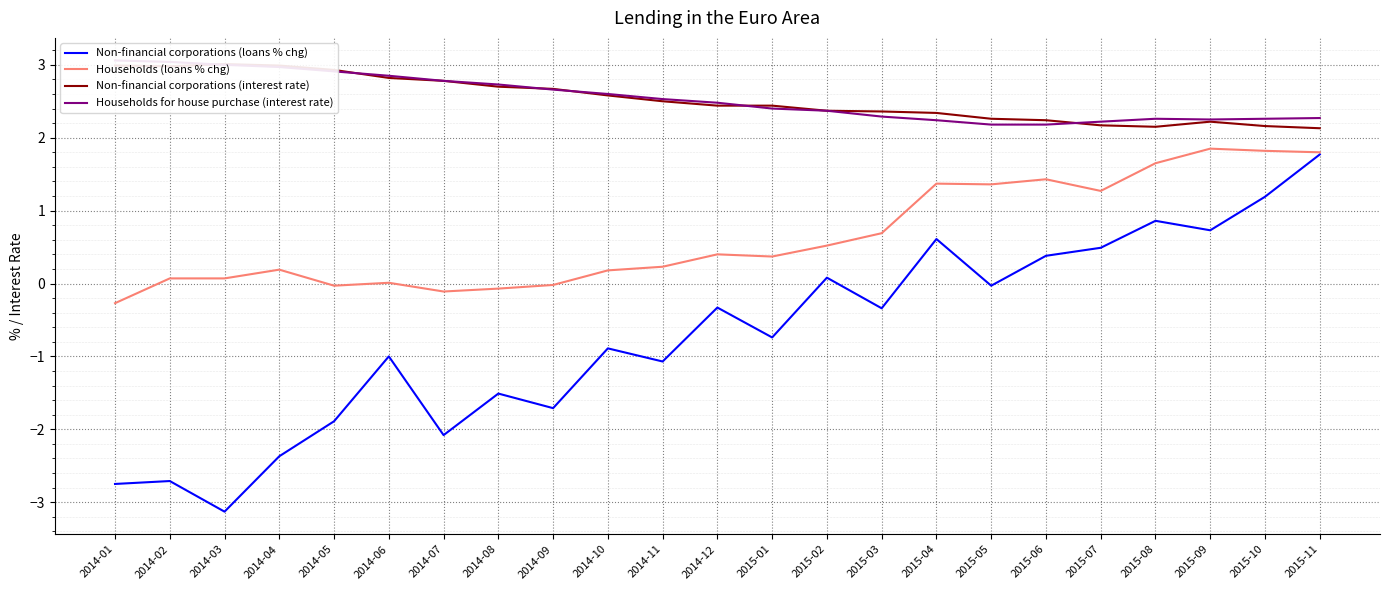

Between 2014-06 and 2015-08, which series saw the biggest shift?

Non-financial corporations (loans % chg)